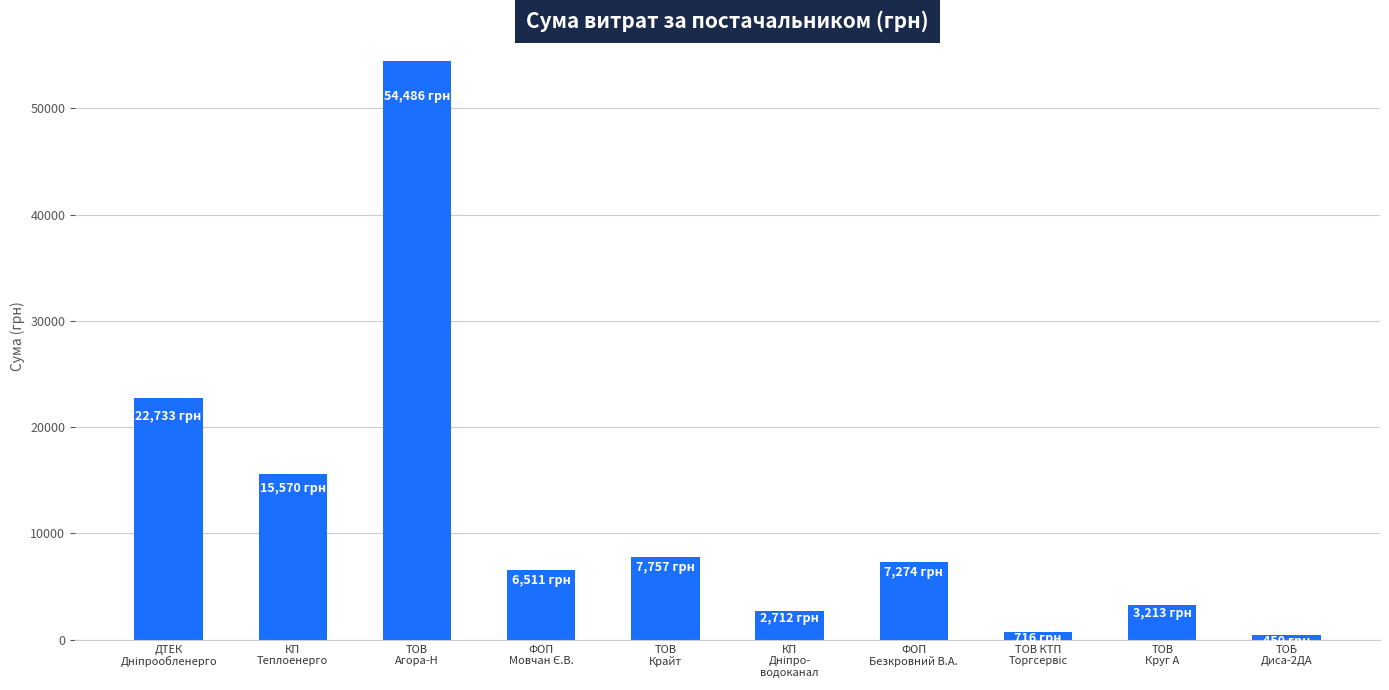

Reading left to right, extract all data points from this chart.

22733.0	15570.0	54485.6	6510.9	7757.3	2712.0	7274.4	715.5	3213.0	450.0